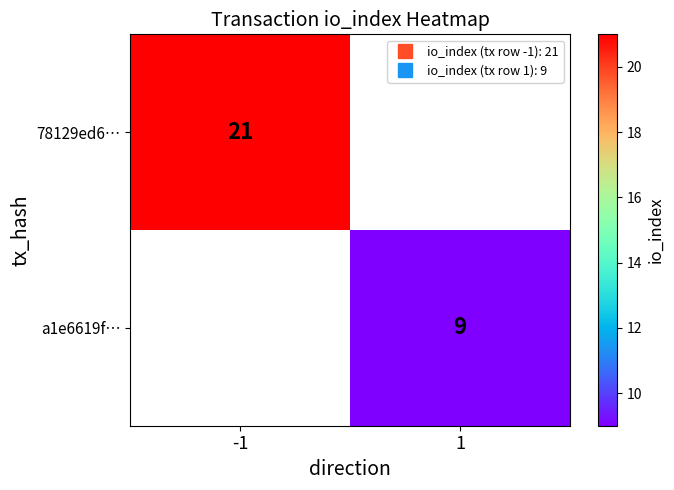

Rank the series by their average value, from lowest to highest.

78129ed6…, a1e6619f…